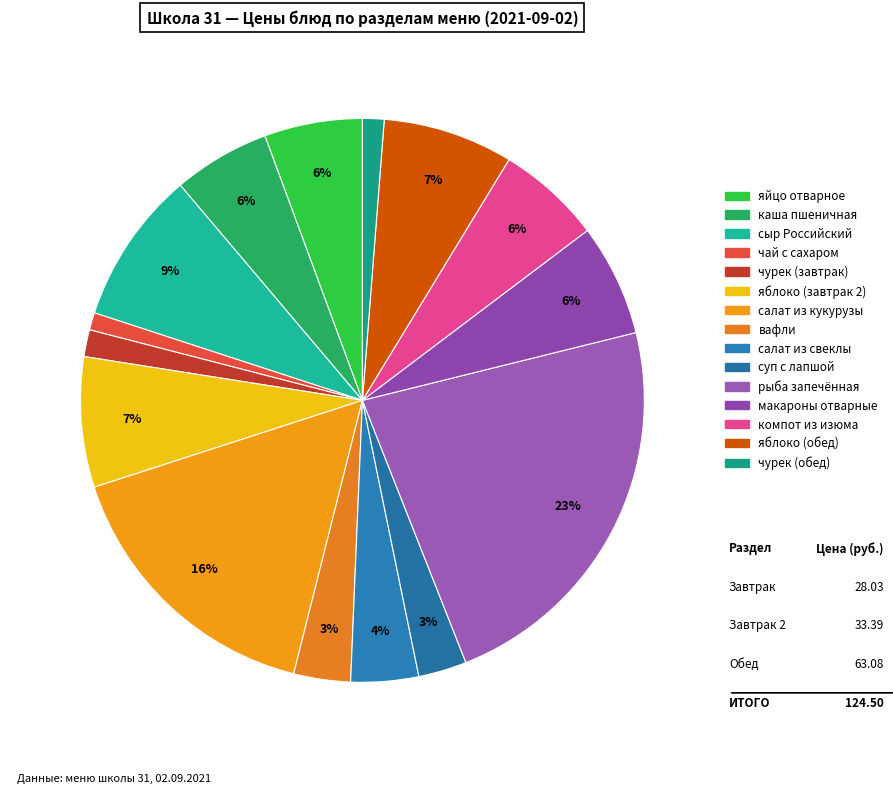

How many slices are in this pie chart?

15